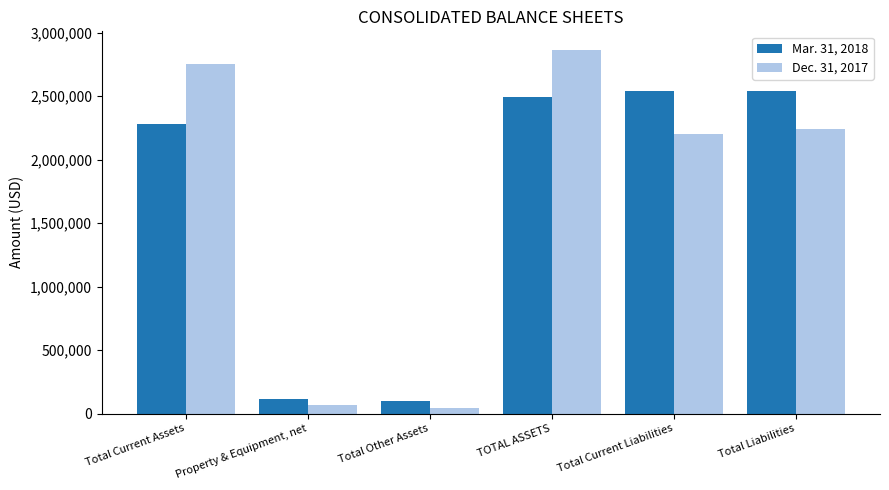

Read the Mar. 31, 2018 value at TOTAL ASSETS, to the nearest 100.

2493200